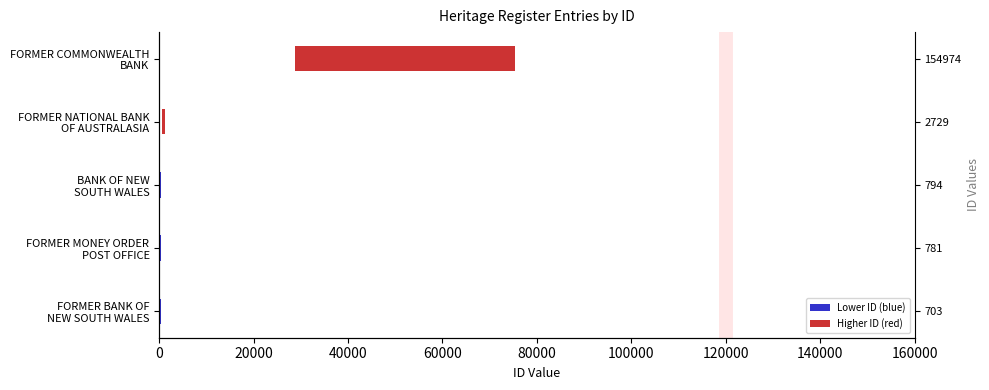

What is the change in value from FORMER BANK OF NEW SOUTH WALES to FORMER NATIONAL BANK OF AUSTRALASIA?

+607.8